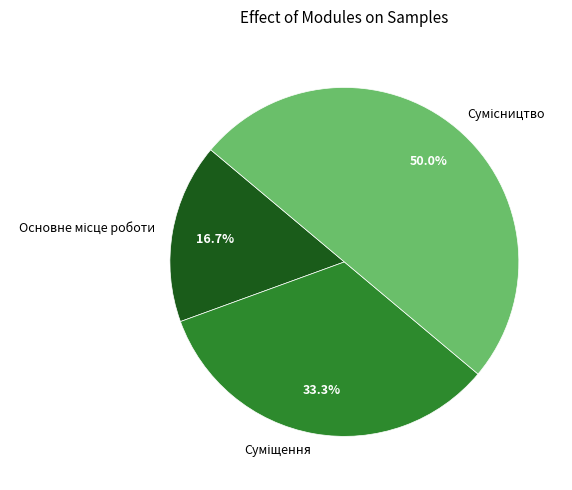

Count the number of slices in the pie.

3